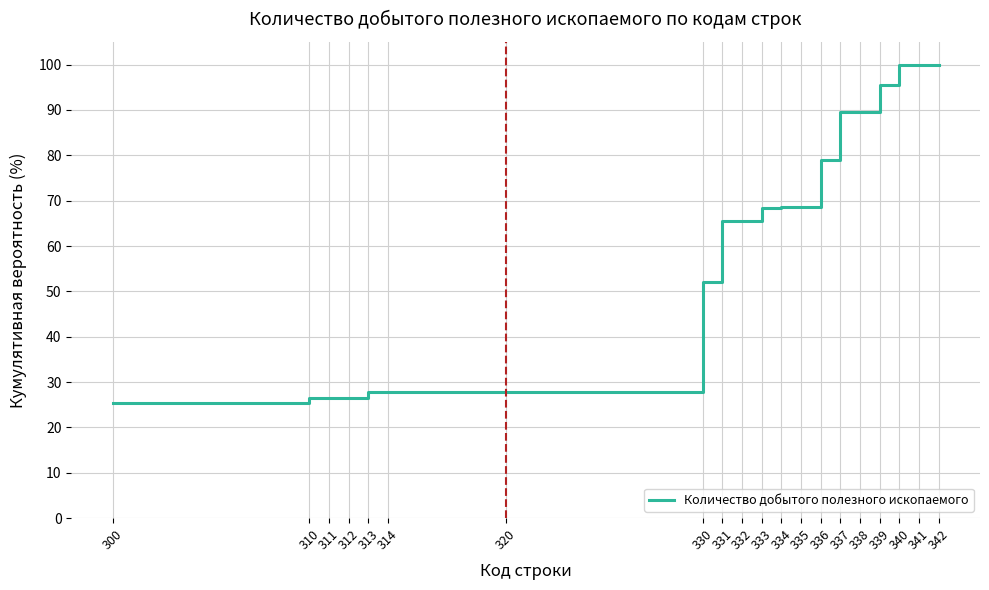

The chart shows a value of 13.7 at 313. True or false?

False